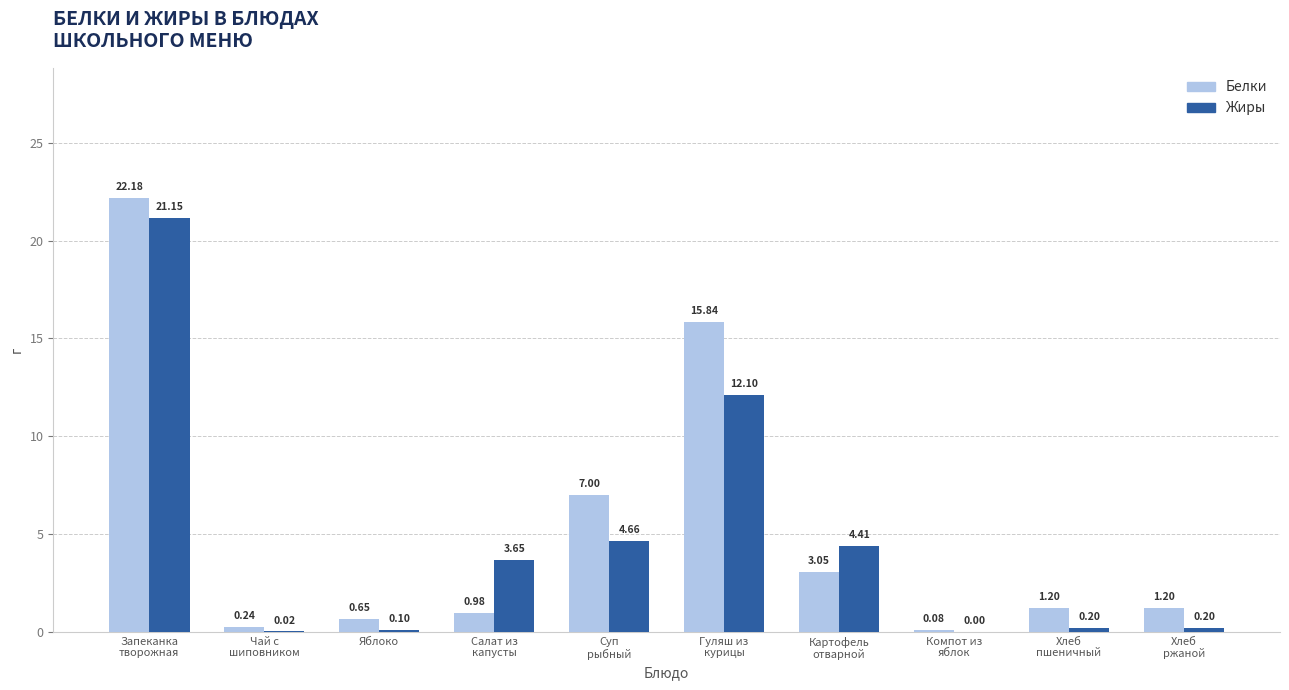

What is the sum of all Жиры values?

46.5